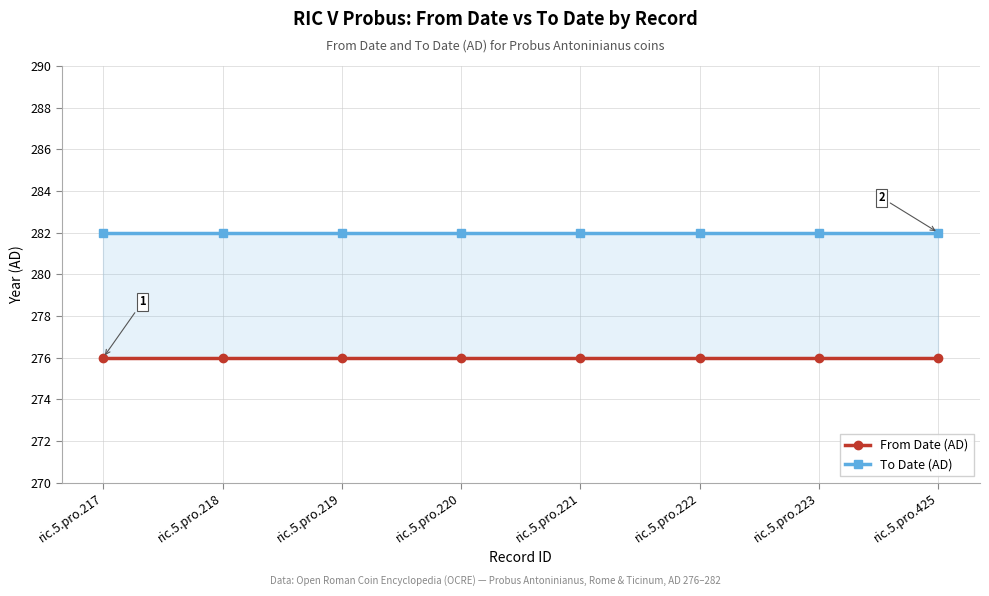

At ric.5.pro.219, list the series in order from smallest to largest.

From Date (AD), To Date (AD)